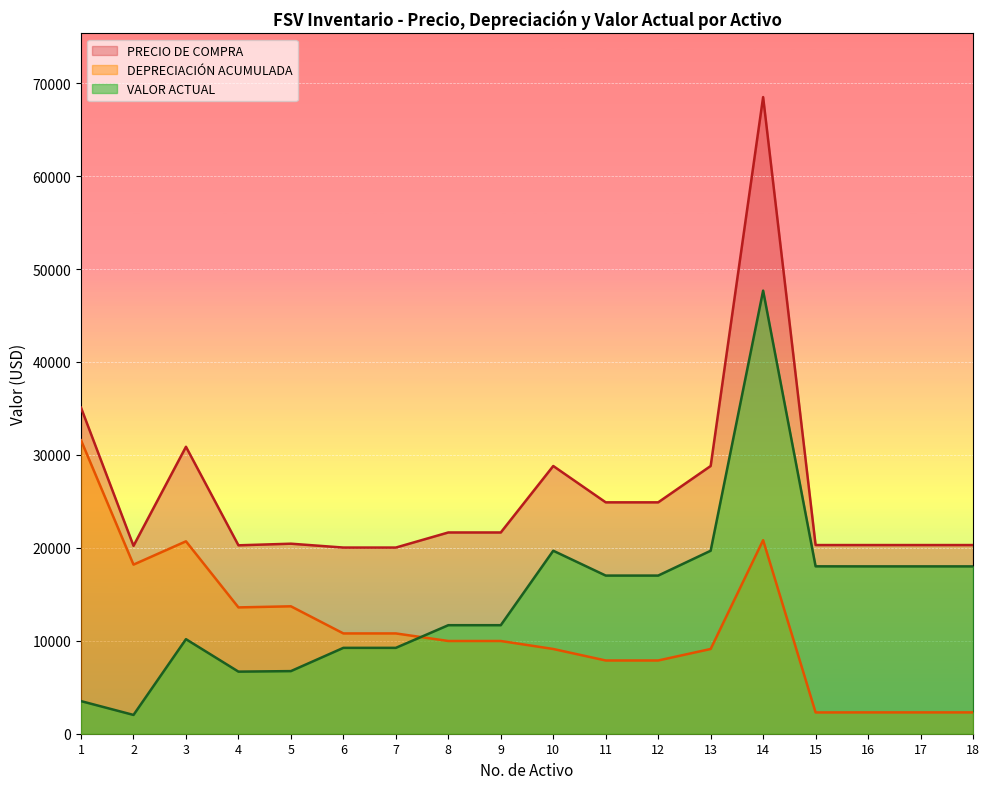

List the series in order of their overall mean, lowest first.

DEPRECIACIÓN ACUMULADA, VALOR ACTUAL, PRECIO DE COMPRA